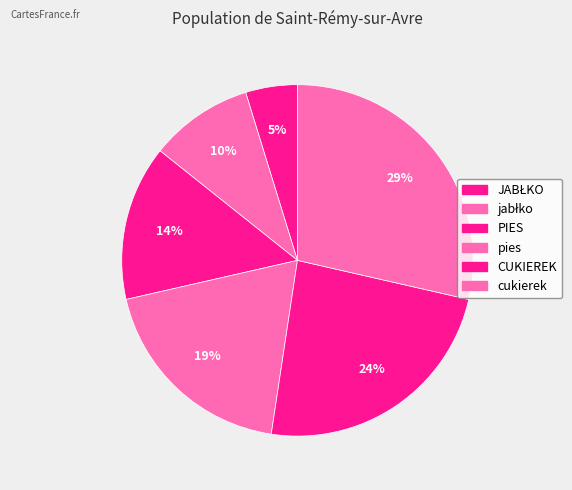

To the nearest percent, what is the average slice percentage?

17%